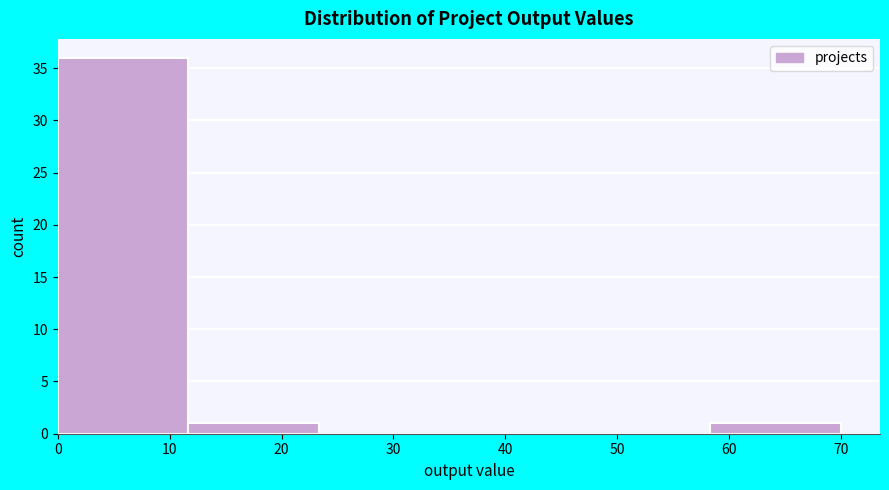

How tall is the bar that spans 0 to 12 on the x-axis? Neither the bar edges nor the heights are printed on the chart, so give them approximately, as read against the axes.

36